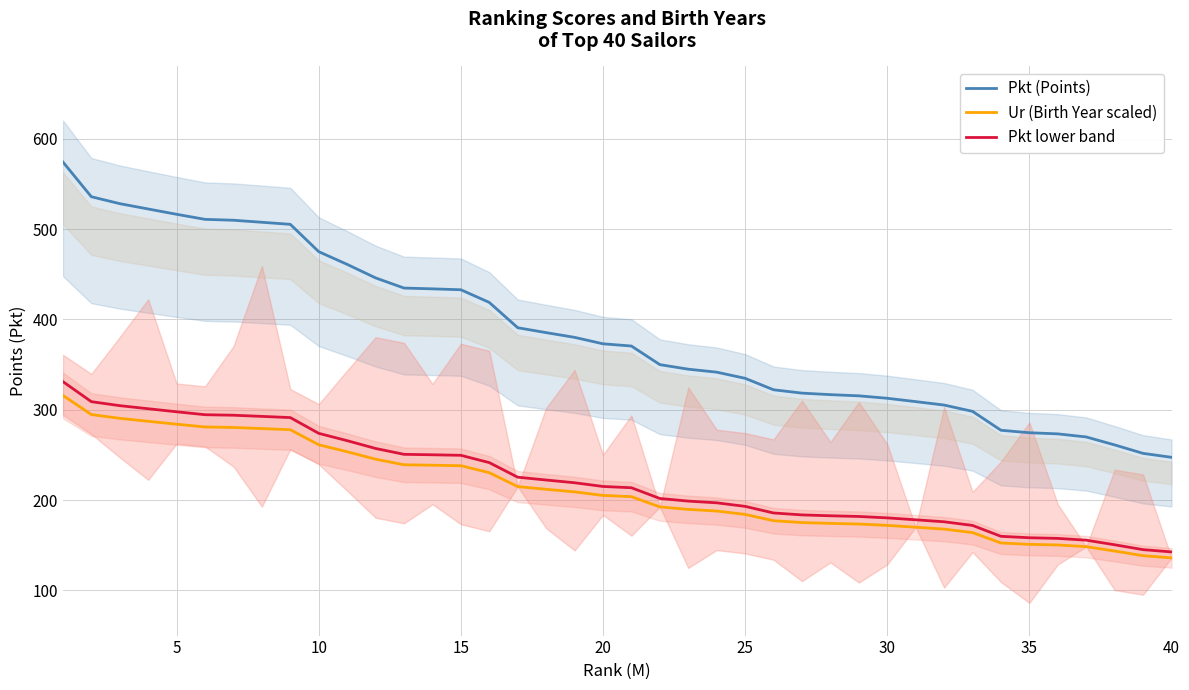

Which series has the widest spread of values?

Pkt (Points)